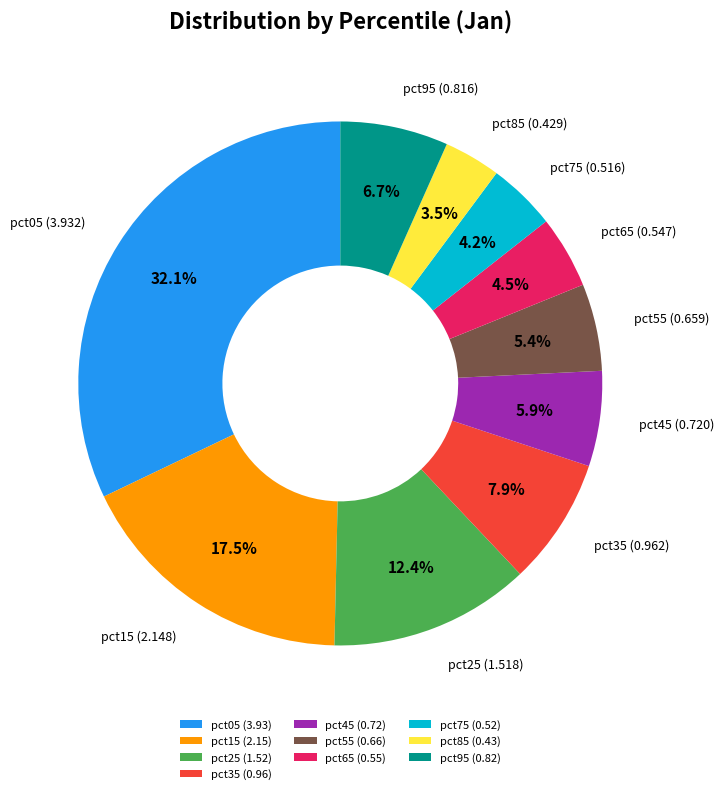

Which has a higher value, pct85 or pct95?

pct95